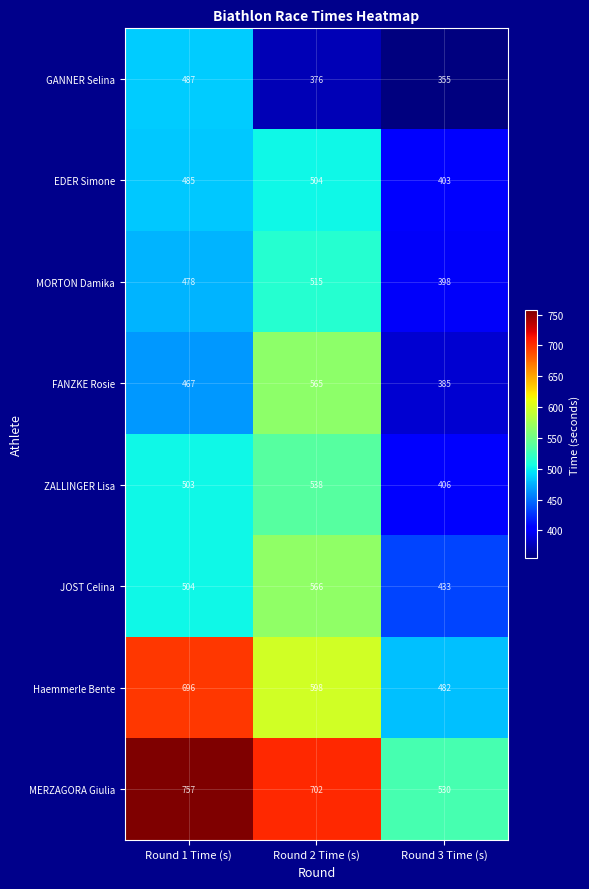

What is the difference between the highest and lowest values at Round 1 Time (s)?

290